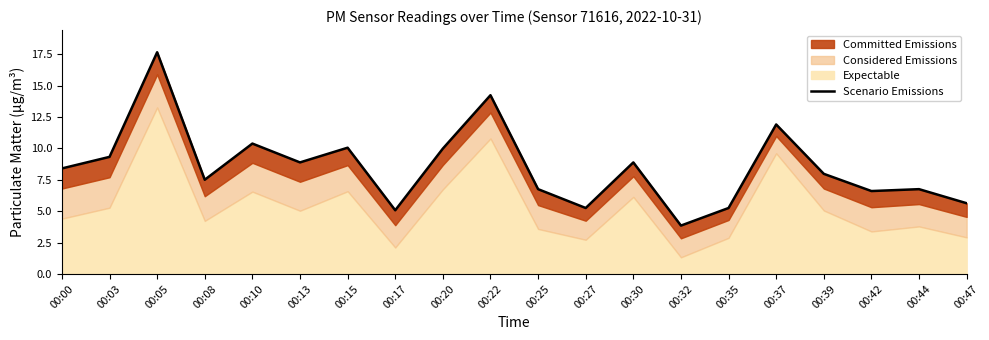

Where is the first local minimum?

00:08